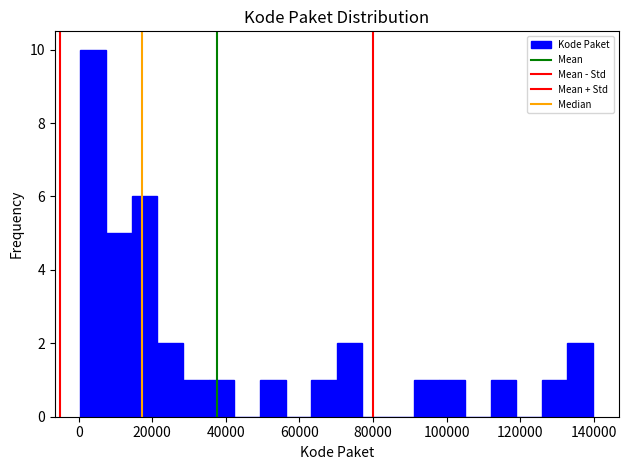

Around what value on the x-axis is the tallest bar? Give the approximate position of its centre, as read against the axis.

4000